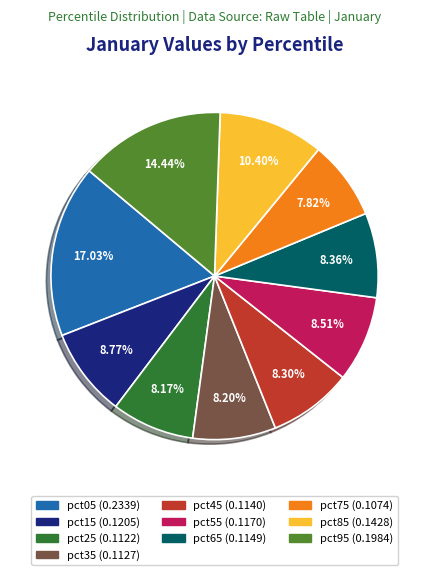

What percentage is the pct15 slice, to the nearest percent?

9%